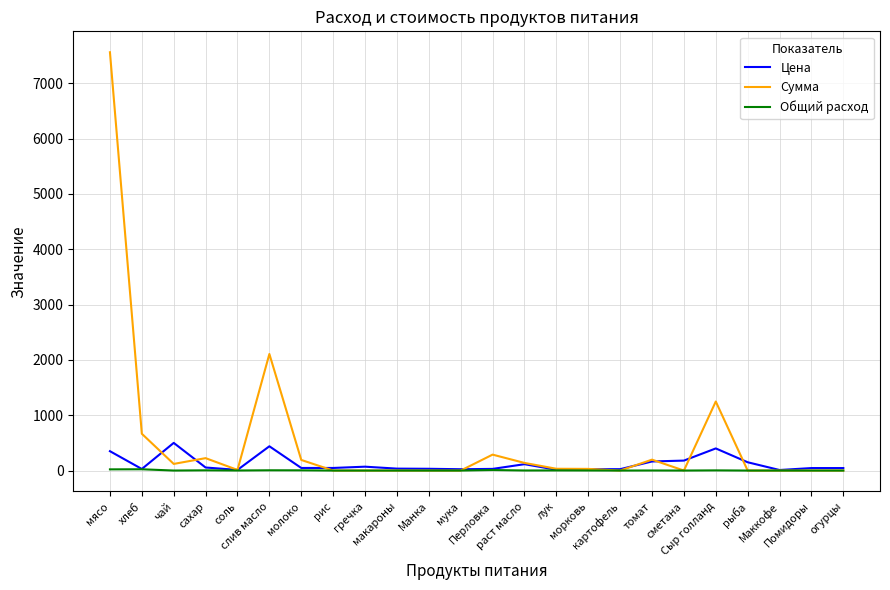

How many values in the Общий расход series exceed 0?

13